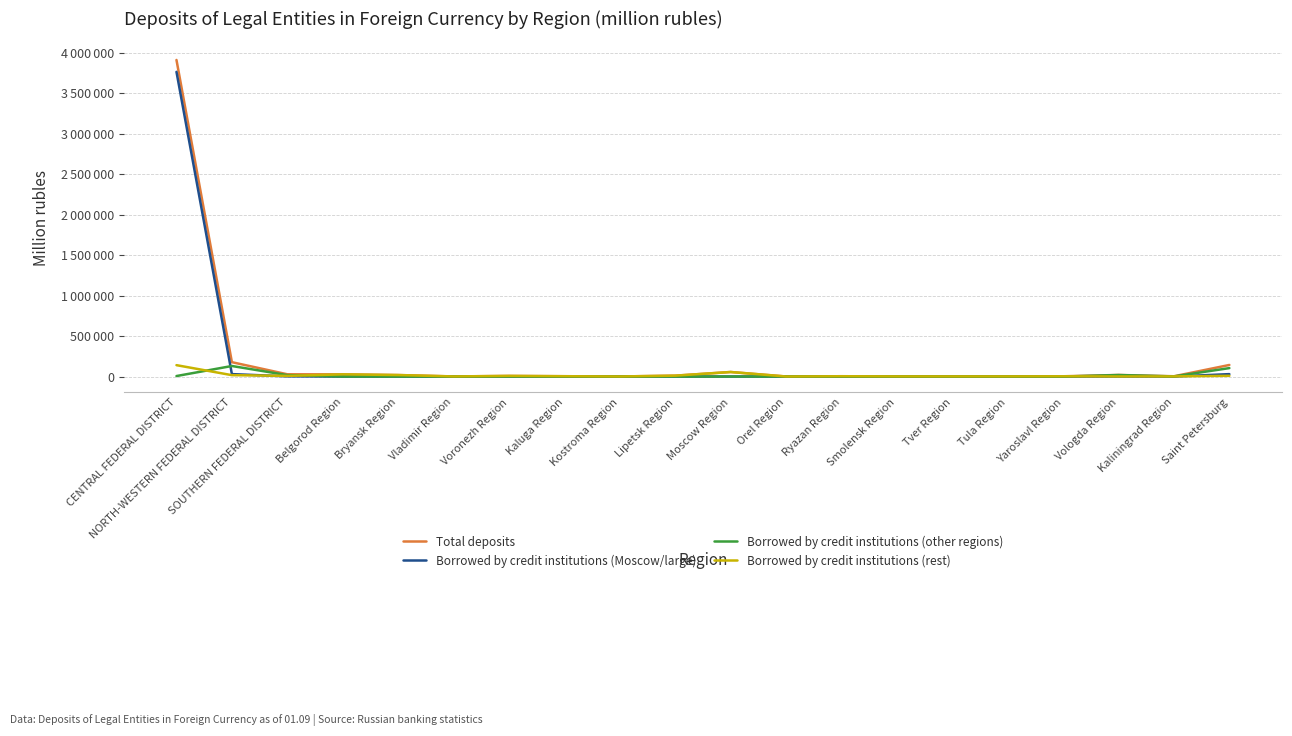

Does the chart display data point markers on the line(s)?

No